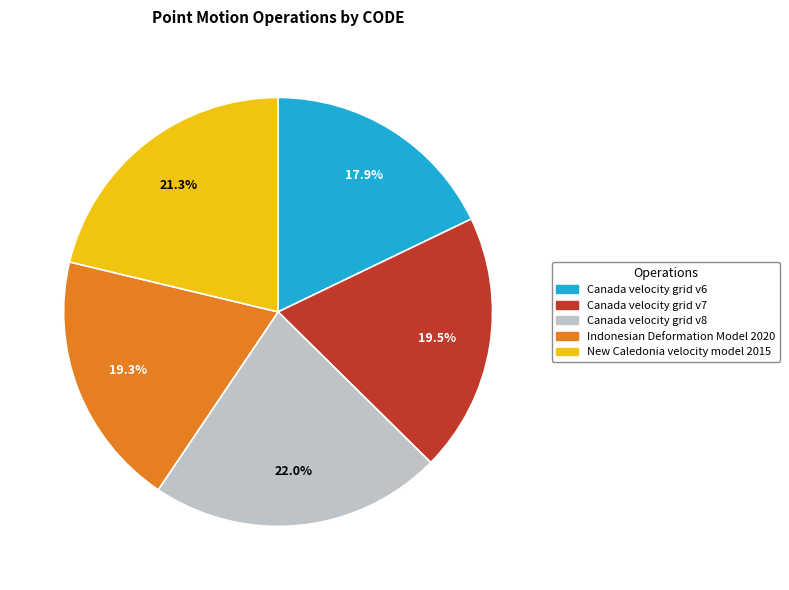

Combined, what portion of the pie is Canada velocity grid v6 and Canada velocity grid v8?

39.9%